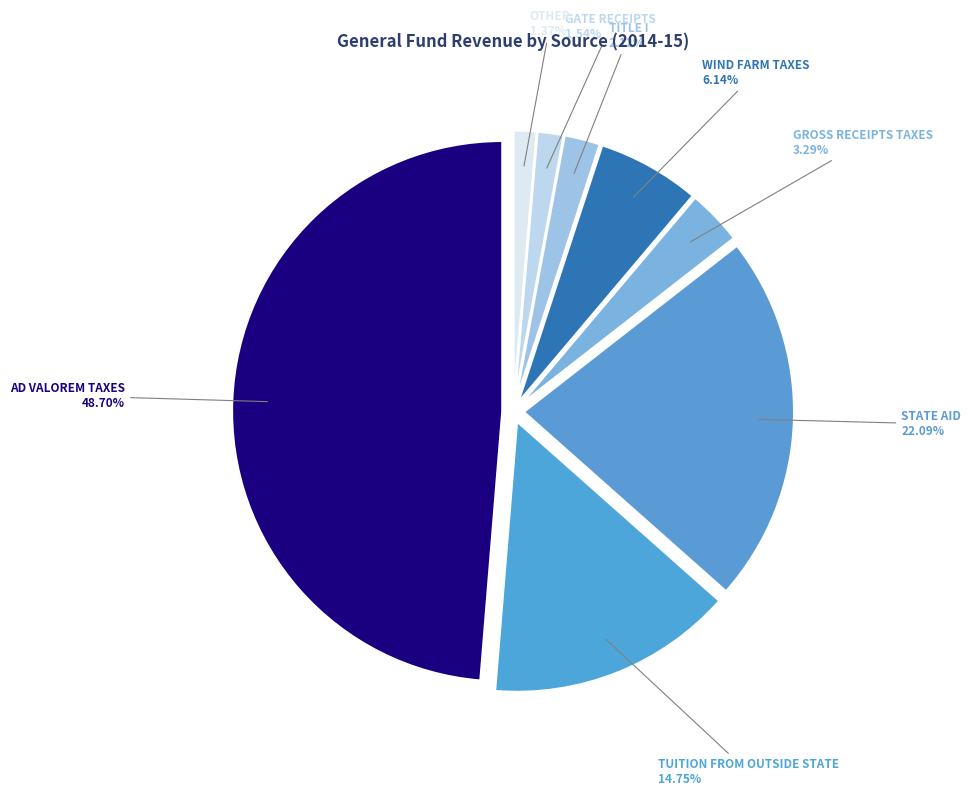

Approximately how many times larger is the value at WIND FARM TAXES compared to TUITION FROM OUTSIDE STATE?

0.4